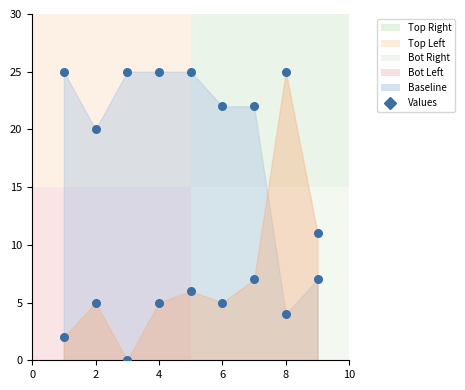

What is the change in value from 4 to 6?

-3